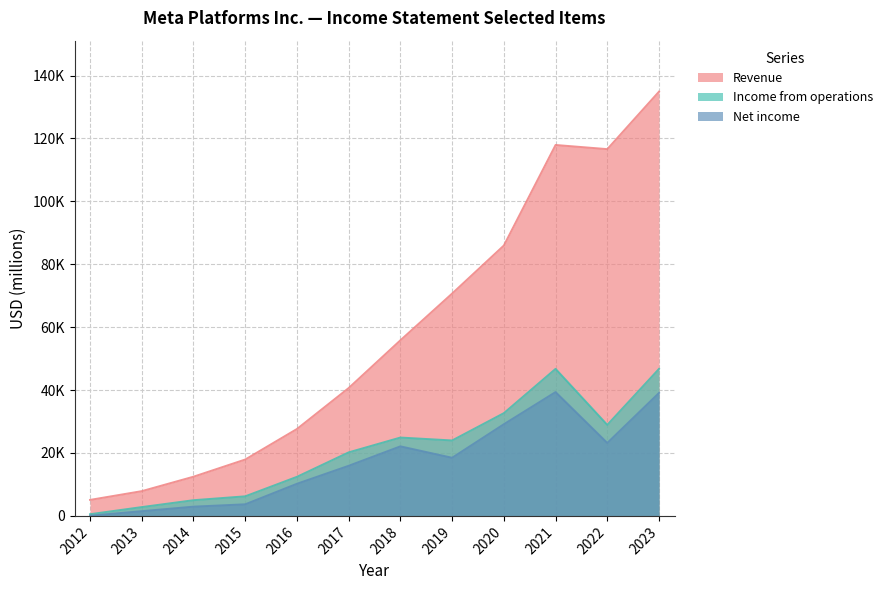

Rank the series at 2017 from lowest to highest value.

Net income, Income from operations, Revenue